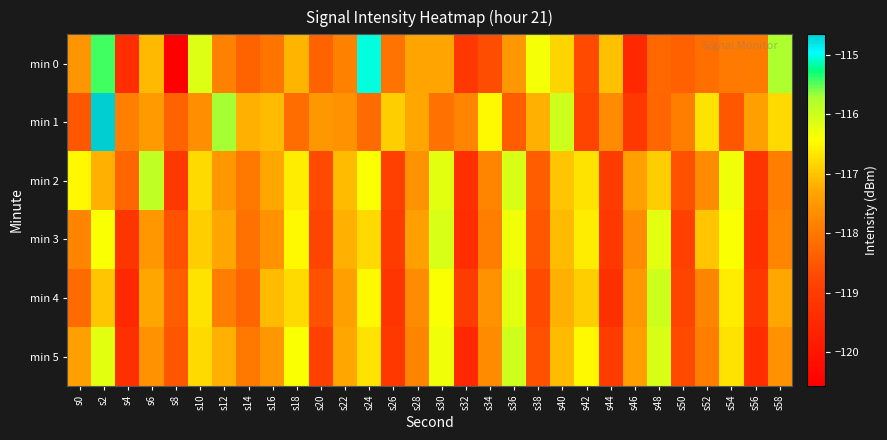

Reading left to right, transcribe all the data shown in this chart.

min 0: s0=-117.6	s2=-115.4	s4=-119.4	s6=-117.1	s8=-120.6	s10=-116.1	s12=-117.9	s14=-118.3	s16=-118.0	s18=-117.2	s20=-118.3	s22=-117.8	s24=-115.0	s26=-118.1	s28=-117.3	s30=-117.3	s32=-119.1	s34=-118.6	s36=-117.5	s38=-116.3	s40=-116.8	s42=-118.7	s44=-117.0	s46=-119.5	s48=-118.2	s50=-118.4	s52=-118.1	s54=-118.0	s56=-117.9	s58=-115.7
min 1: s0=-118.5	s2=-114.7	s4=-117.9	s6=-117.5	s8=-118.3	s10=-117.7	s12=-115.7	s14=-117.2	s16=-117.1	s18=-118.2	s20=-117.5	s22=-117.6	s24=-118.2	s26=-116.9	s28=-117.3	s30=-118.1	s32=-117.8	s34=-116.5	s36=-118.4	s38=-117.2	s40=-116.0	s42=-118.8	s44=-117.7	s46=-119.1	s48=-118.3	s50=-117.9	s52=-116.7	s54=-118.5	s56=-117.4	s58=-116.8
min 2: s0=-116.5	s2=-117.2	s4=-118.3	s6=-115.9	s8=-119.1	s10=-116.8	s12=-117.5	s14=-118.0	s16=-117.3	s18=-116.6	s20=-118.7	s22=-117.1	s24=-116.4	s26=-118.9	s28=-117.6	s30=-116.2	s32=-119.3	s34=-117.8	s36=-116.1	s38=-118.4	s40=-117.0	s42=-116.7	s44=-119.0	s46=-117.4	s48=-116.9	s50=-118.6	s52=-117.7	s54=-116.3	s56=-119.2	s58=-117.9
min 3: s0=-117.8	s2=-116.4	s4=-119.2	s6=-117.5	s8=-118.6	s10=-116.9	s12=-117.3	s14=-118.1	s16=-117.6	s18=-116.5	s20=-118.8	s22=-117.2	s24=-116.8	s26=-119.0	s28=-117.4	s30=-116.1	s32=-119.4	s34=-117.9	s36=-116.3	s38=-118.5	s40=-117.1	s42=-116.6	s44=-119.1	s46=-117.7	s48=-116.2	s50=-118.9	s52=-117.0	s54=-116.4	s56=-119.3	s58=-117.8
min 4: s0=-118.2	s2=-117.0	s4=-119.5	s6=-117.3	s8=-118.4	s10=-116.7	s12=-117.9	s14=-118.3	s16=-117.1	s18=-116.8	s20=-118.6	s22=-117.4	s24=-116.5	s26=-119.2	s28=-117.7	s30=-116.4	s32=-119.0	s34=-117.6	s36=-116.2	s38=-118.7	s40=-117.2	s42=-116.9	s44=-119.3	s46=-117.5	s48=-116.0	s50=-118.8	s52=-117.8	s54=-116.6	s56=-119.1	s58=-117.3
min 5: s0=-117.4	s2=-116.2	s4=-119.3	s6=-117.6	s8=-118.5	s10=-116.8	s12=-117.2	s14=-118.0	s16=-117.5	s18=-116.4	s20=-118.9	s22=-117.3	s24=-116.7	s26=-119.1	s28=-117.8	s30=-116.3	s32=-119.5	s34=-117.7	s36=-116.0	s38=-118.6	s40=-117.1	s42=-116.5	s44=-119.0	s46=-117.4	s48=-116.1	s50=-118.7	s52=-117.9	s54=-116.7	s56=-119.4	s58=-117.6